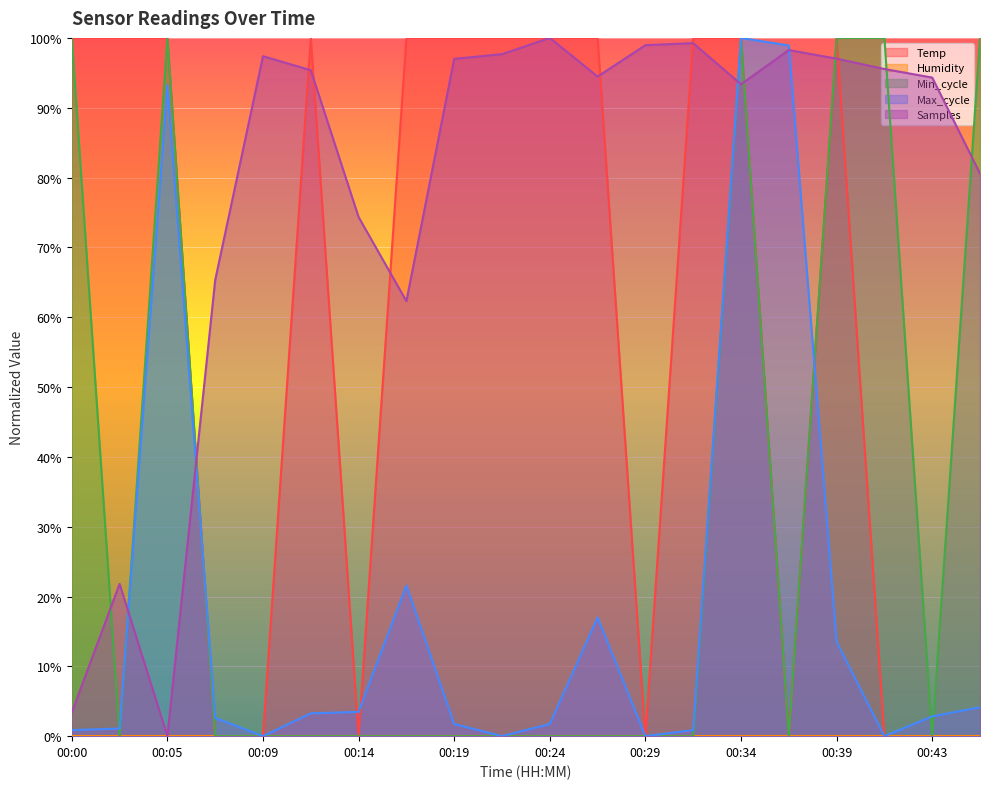

What is the sum of all Max_cycle values?

3.7